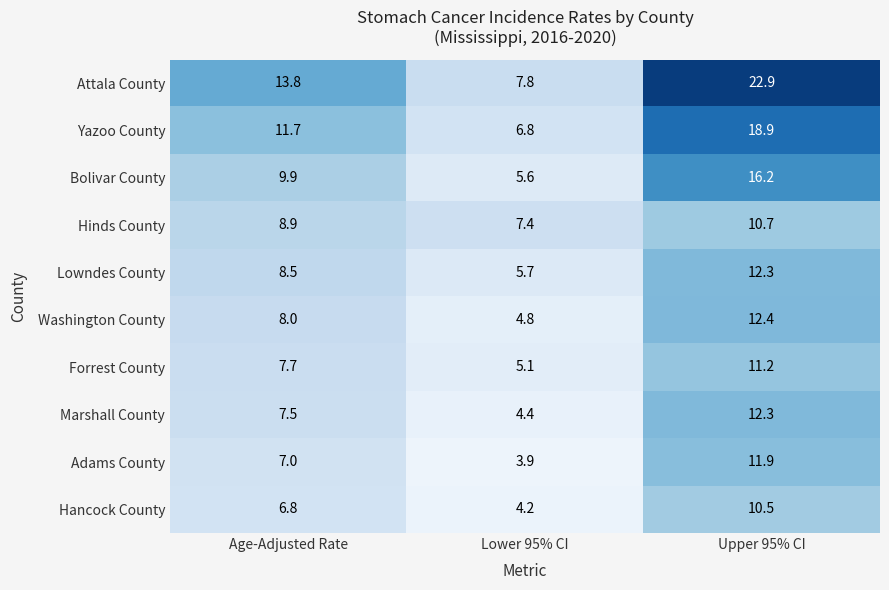

At Age-Adjusted Rate, list the series in order from largest to smallest.

Attala County, Yazoo County, Bolivar County, Hinds County, Lowndes County, Washington County, Forrest County, Marshall County, Adams County, Hancock County